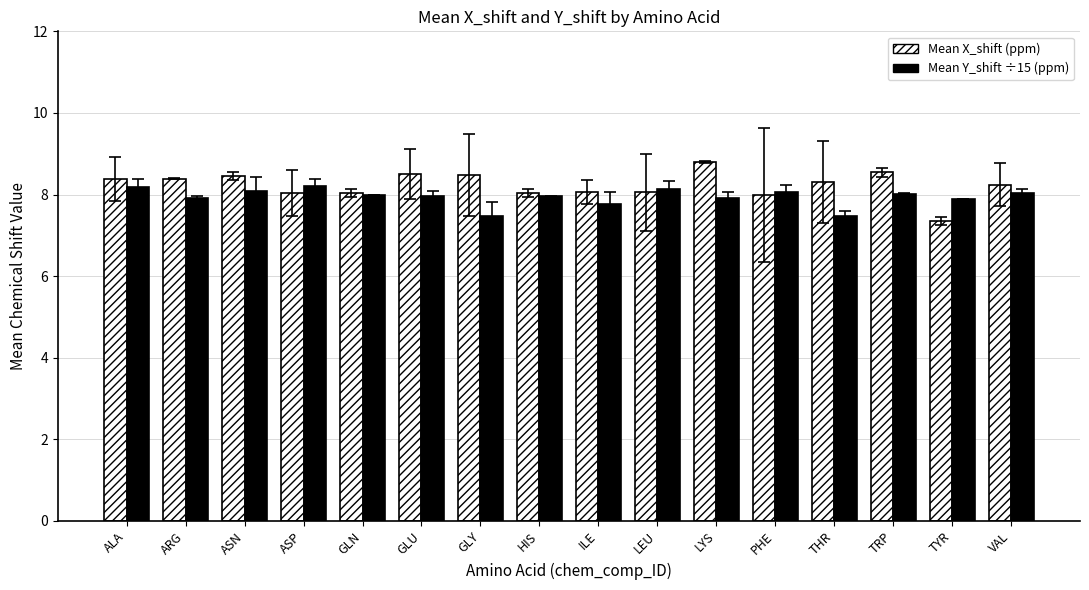

What is the spread (max minus min) of values at GLU?

0.5